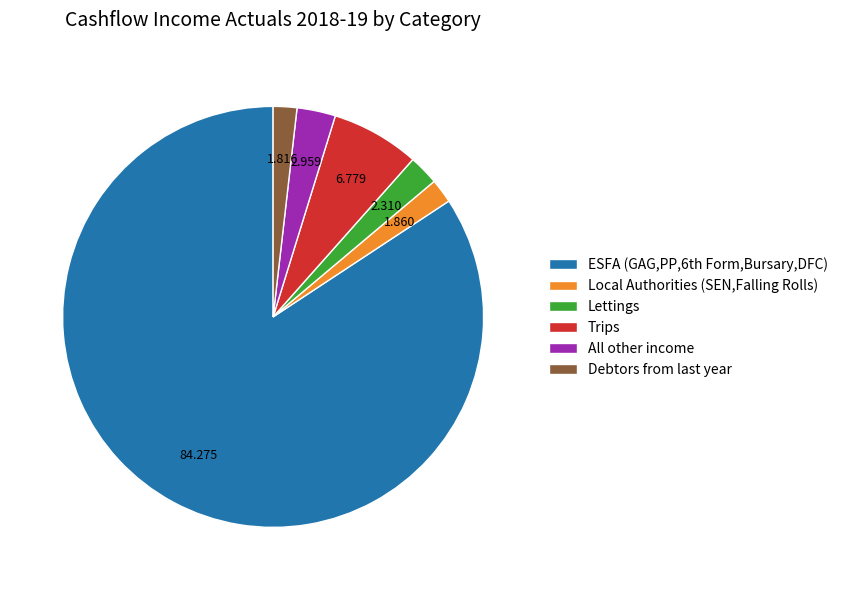

What is the largest slice in the pie chart?

ESFA (GAG,PP,6th Form,Bursary,DFC)